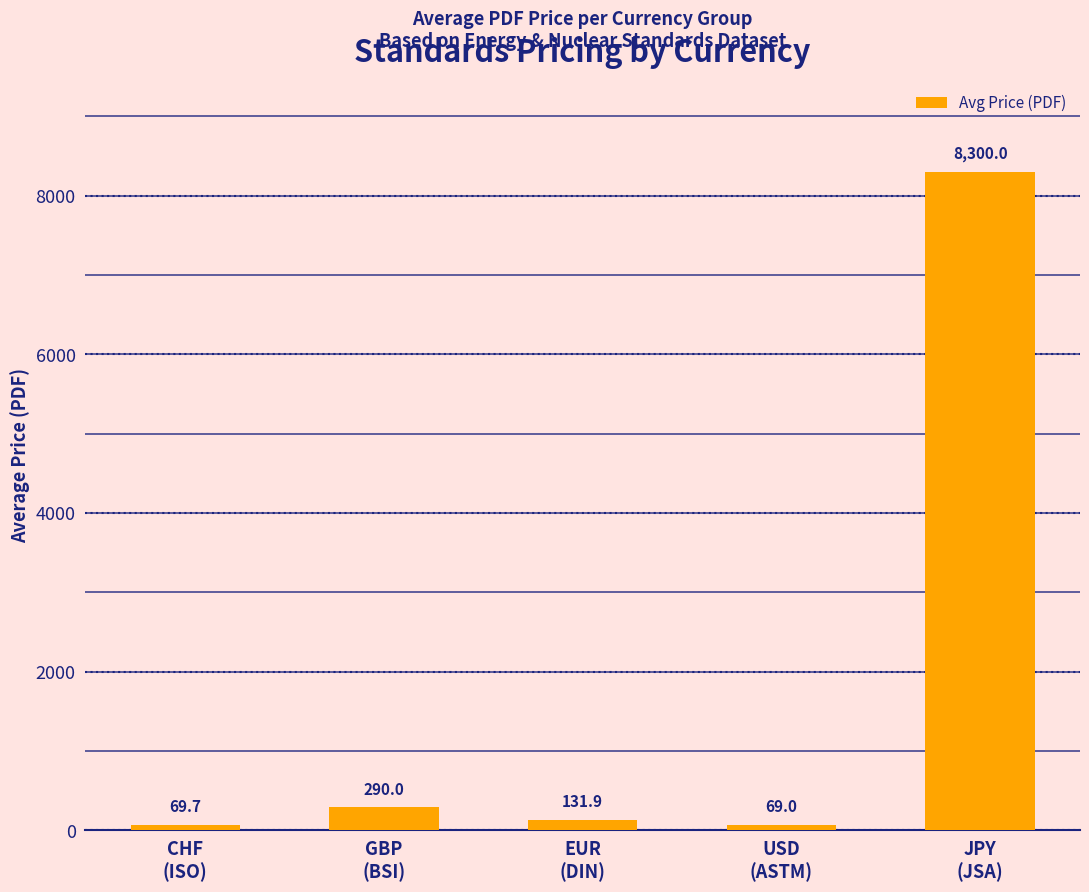

Are the bars grouped side by side (vs. stacked)?

No